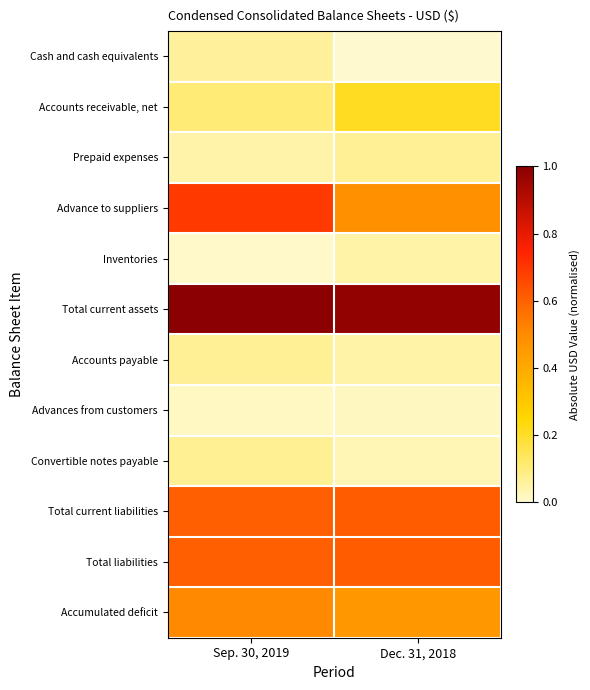

At which category does the chart reach its peak across all series?

Sep. 30, 2019